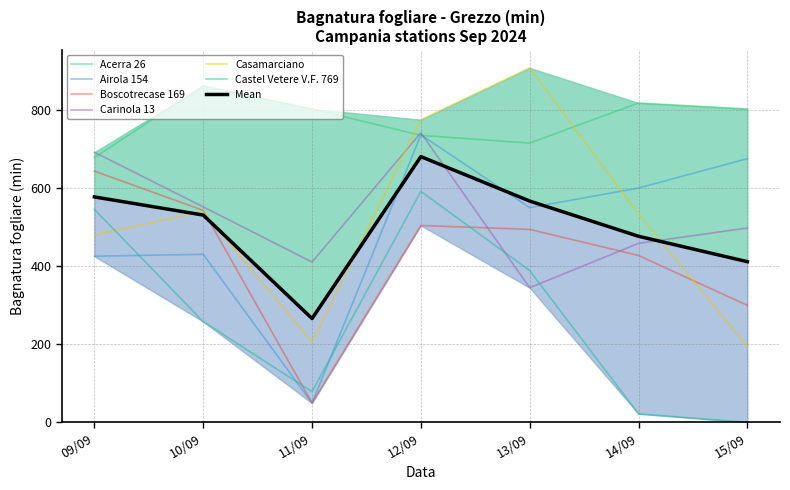

Is the value of Boscotrecase 169 at 12/09 greater than the value of Castel Vetere V.F. 769 at 09/09?

No